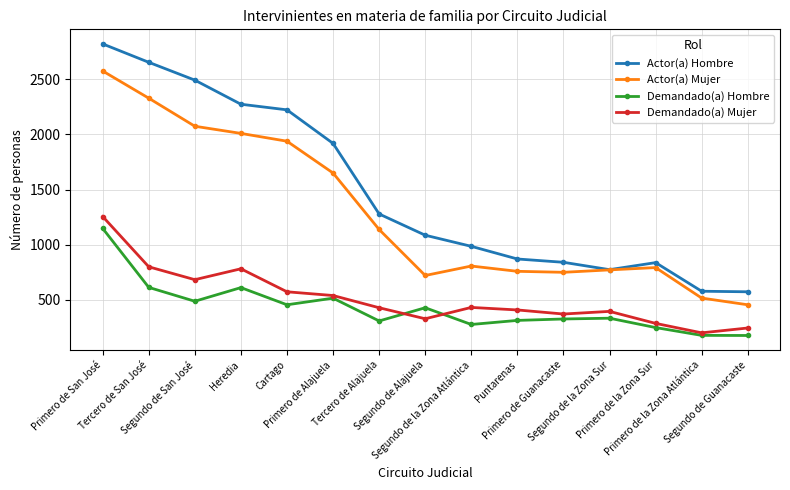

How many interior local valleys does the Demandado(a) Mujer series have?

4